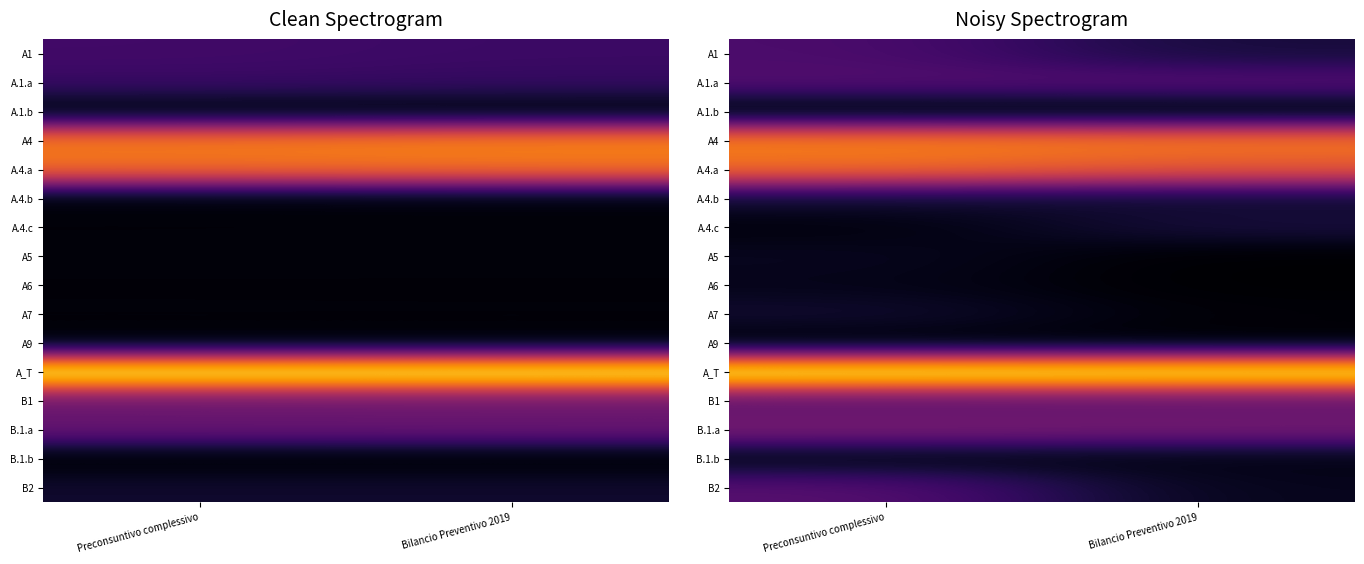

Rank the series at Preconsuntivo complessivo from lowest to highest value.

A.1.b, A9, A.4.c, B.1.b, A6, A5, A.4.b, A7, A1, A.1.a, B2, B1, B.1.a, A.4.a, A4, A_T